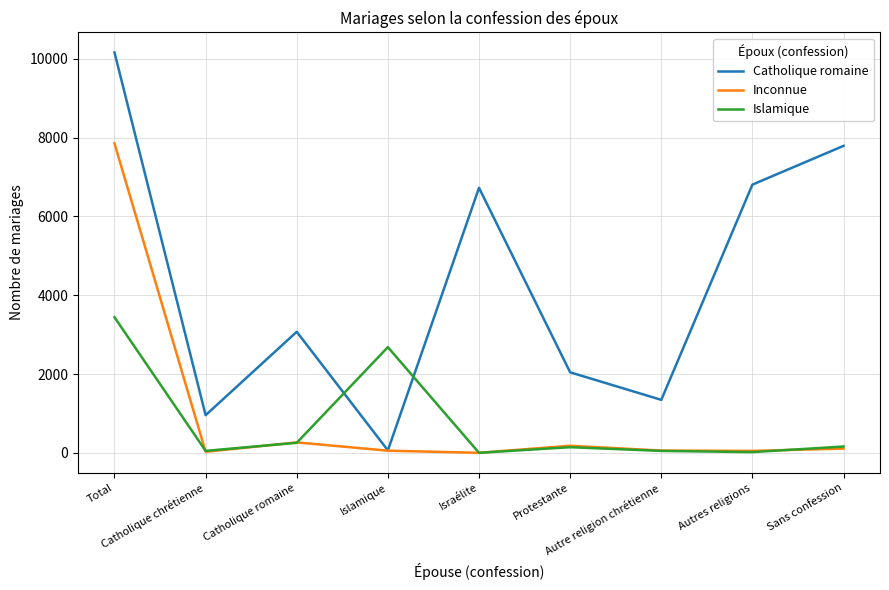

What is the average value of the Islamique series?

758